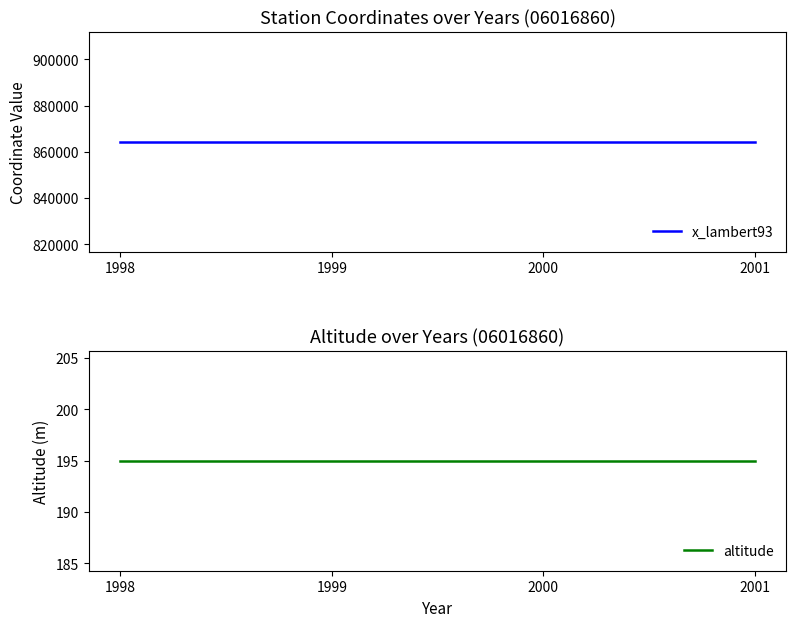

What are all the series names shown in the legend?

x_lambert93, altitude